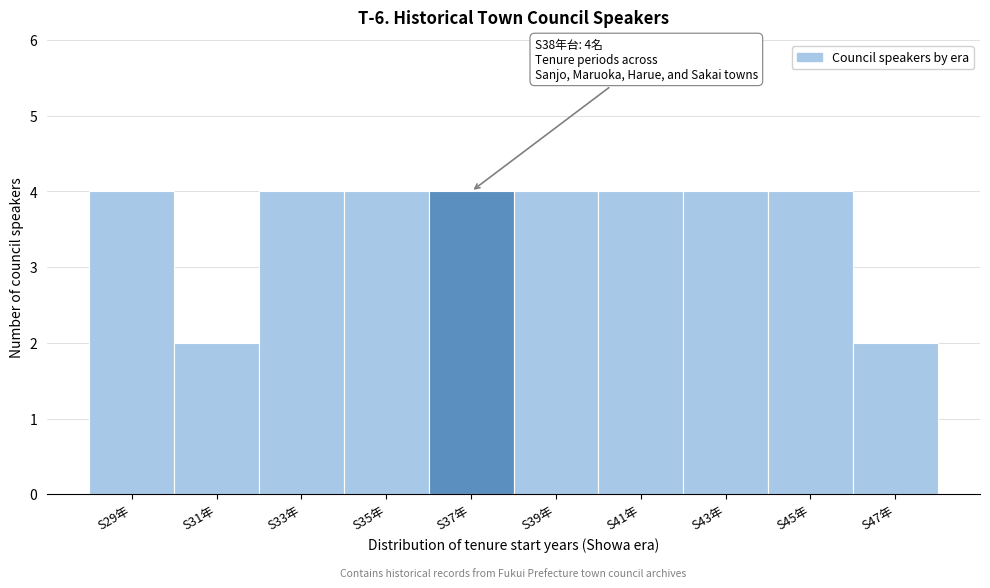

Reading left to right, what are all the values shown in this chart?

S29年=4	S31年=2	S33年=4	S35年=4	S37年=4	S39年=4	S41年=4	S43年=4	S45年=4	S47年=2